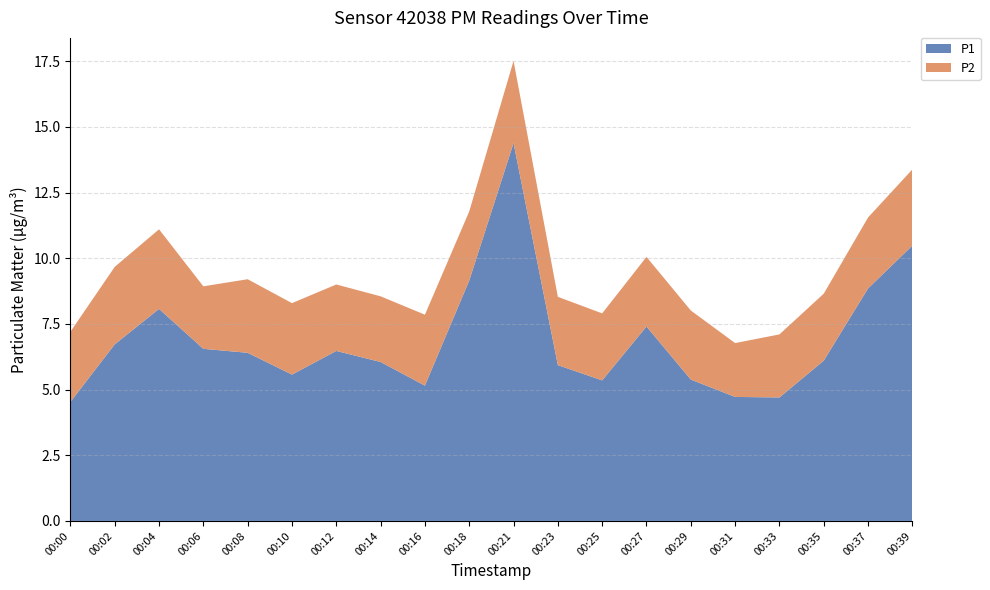

Reading right to left, what are all the values shown in this chart?

P1: 10.5	8.8	6.1	4.7	4.7	5.4	7.4	5.3	5.9	14.4	9.2	5.2	6.0	6.5	5.6	6.4	6.5	8.1	6.7	4.5
P2: 2.9	2.7	2.5	2.4	2.0	2.6	2.6	2.5	2.6	3.1	2.6	2.7	2.5	2.5	2.7	2.8	2.4	3.0	3.0	2.7